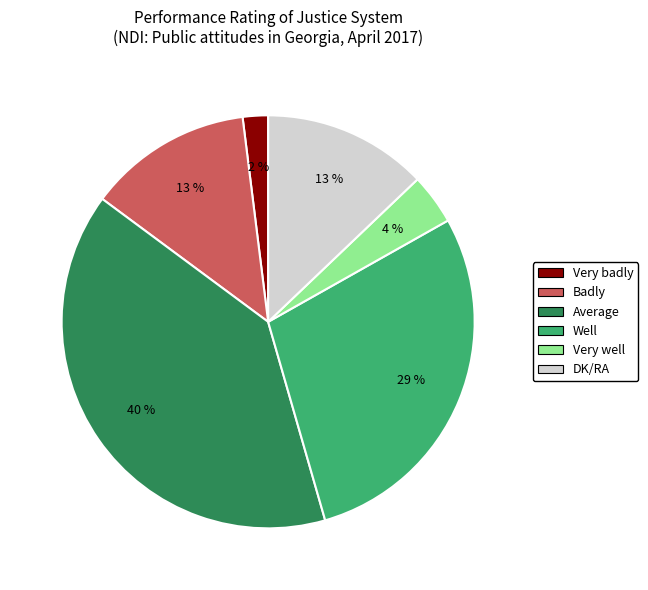

To the nearest percent, what percentage of the pie is Average?

40%